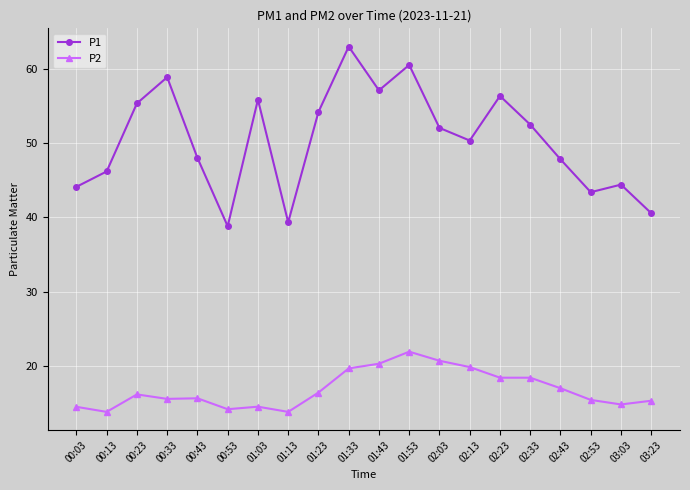

What is the difference between the highest and lowest values at 01:03?

41.3